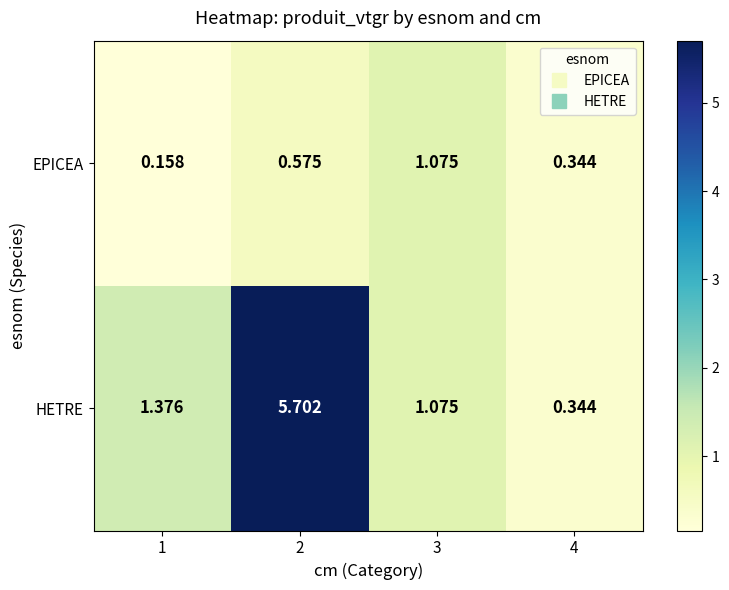

Count the number of categories in the chart.

4